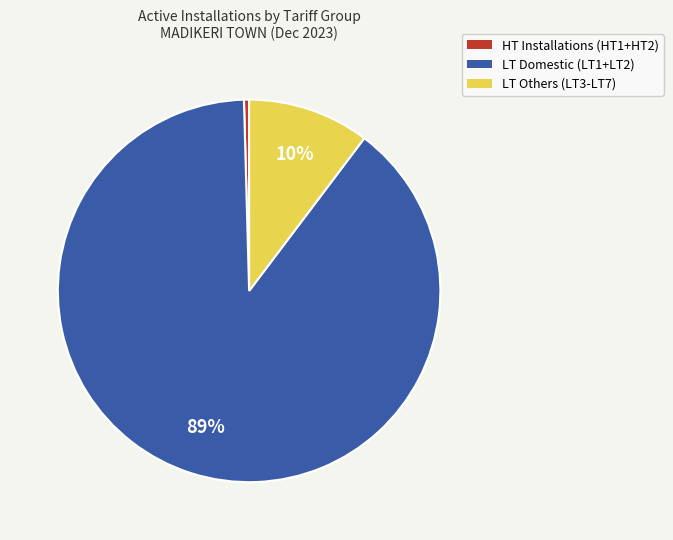

Does any single category account for the majority?

Yes